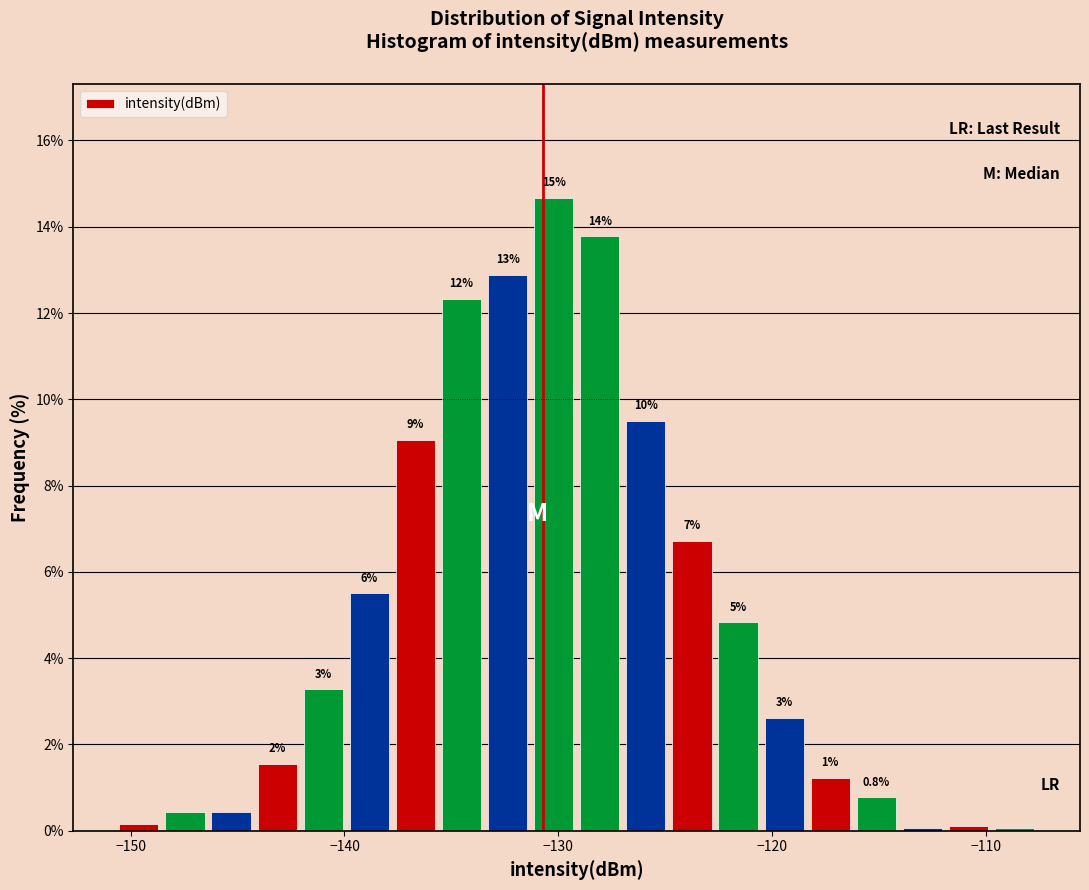

Read against the x-axis, roughly where is the centre of the tallest bar?

-130